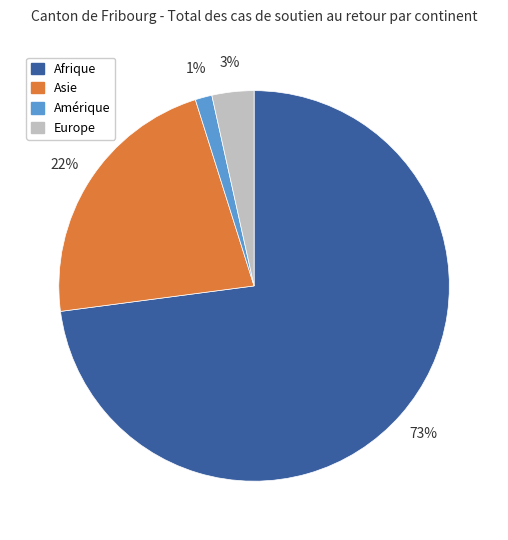

To the nearest percent, what percentage of the pie is Asie?

22%